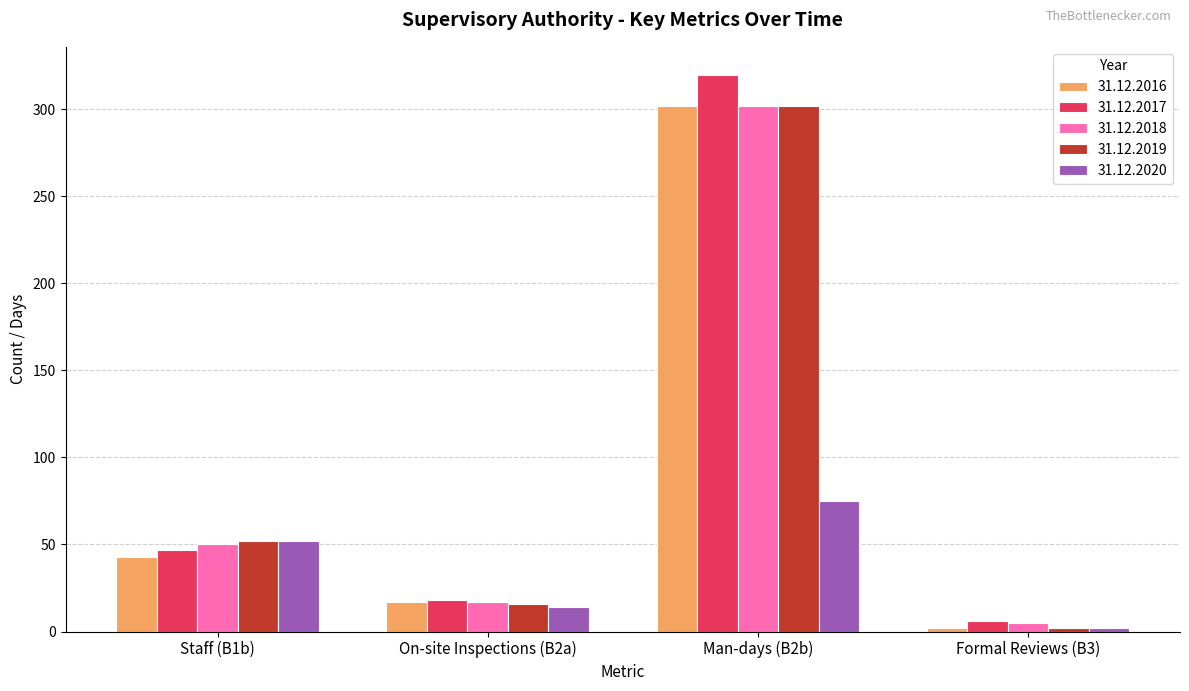

Which series has the largest total across all categories?

31.12.2017